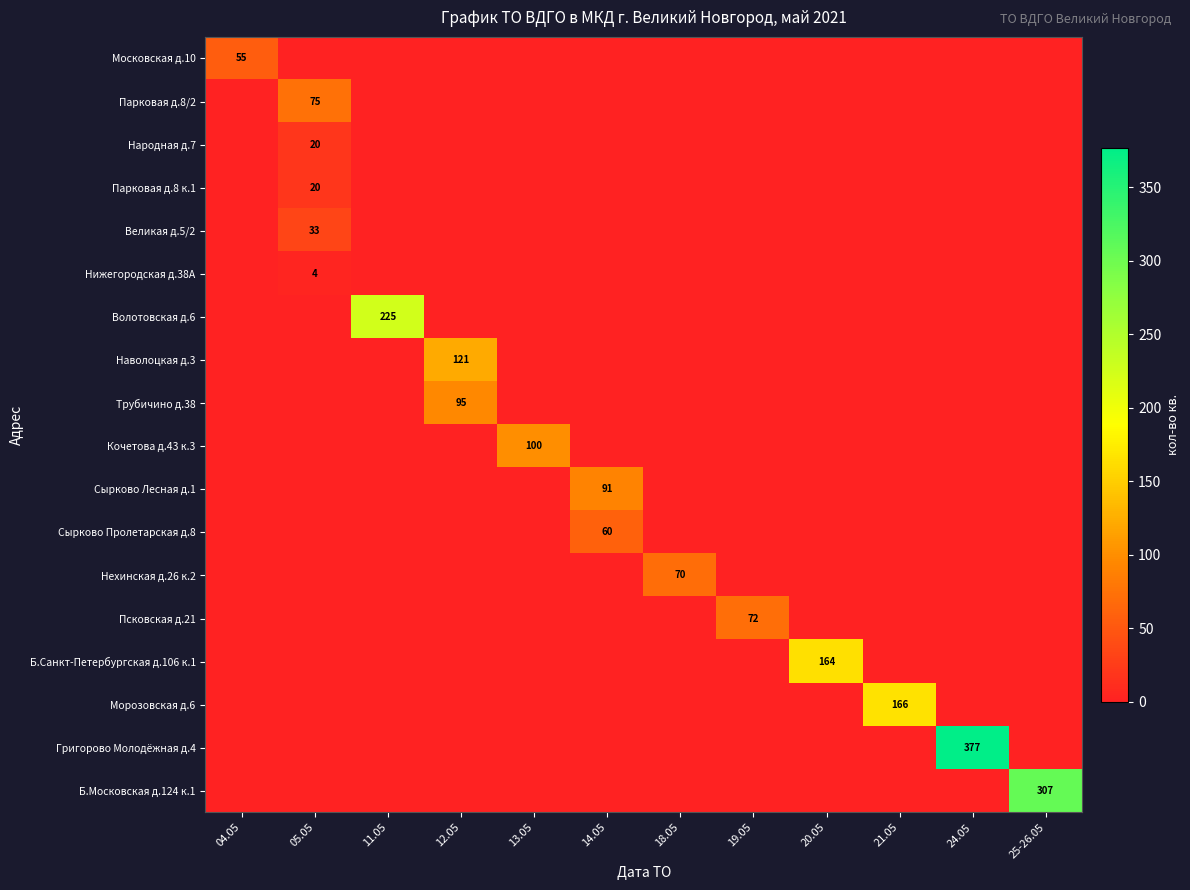

What is the spread (max minus min) of values at 12.05?

121